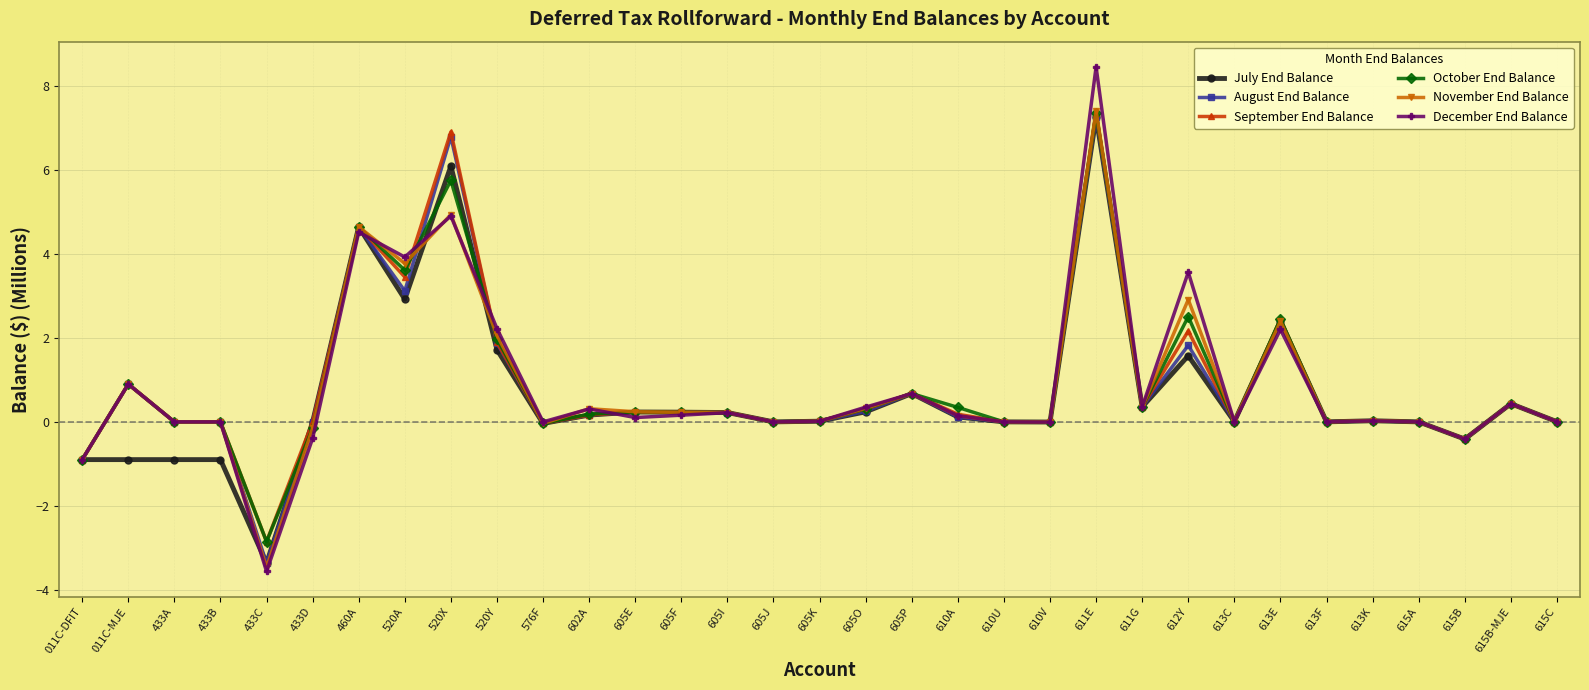

What is the difference between the highest and lowest values at 613E?

0.2